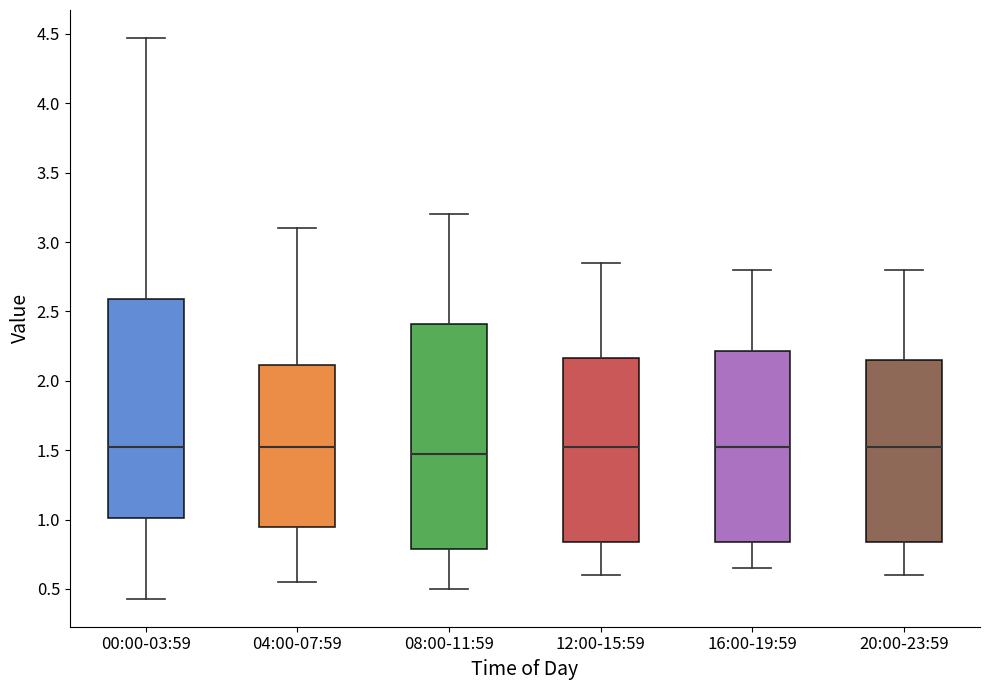

Where does the lower whisker of the box for 08:00-11:59 end on the y-axis? The values are not printed on the chart, so give them approximately, as read against the axis.

0.50